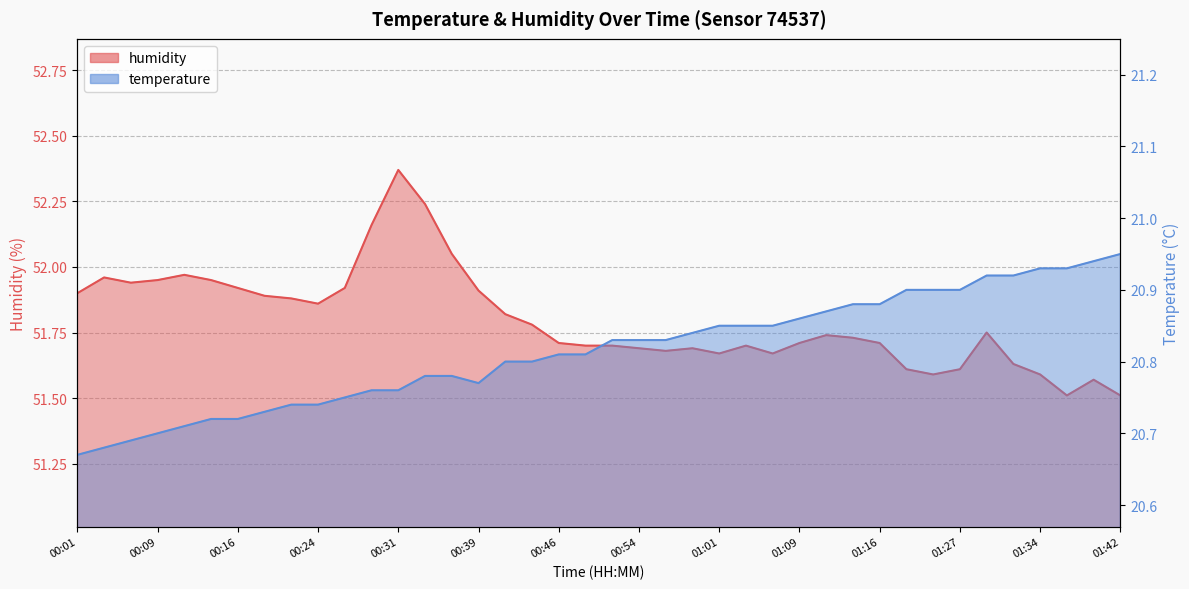

What is the total value across all series at 00:09?

72.7